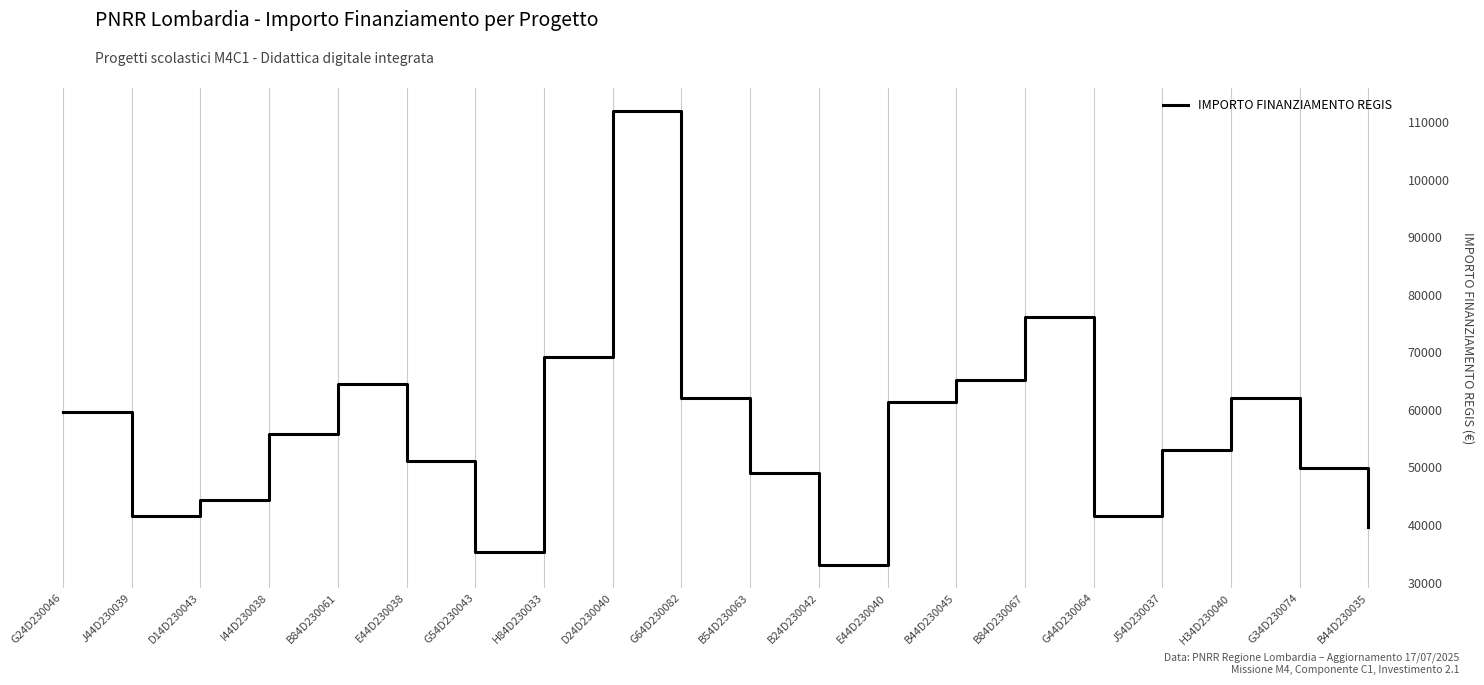

Where is the first local minimum?

J44D230039